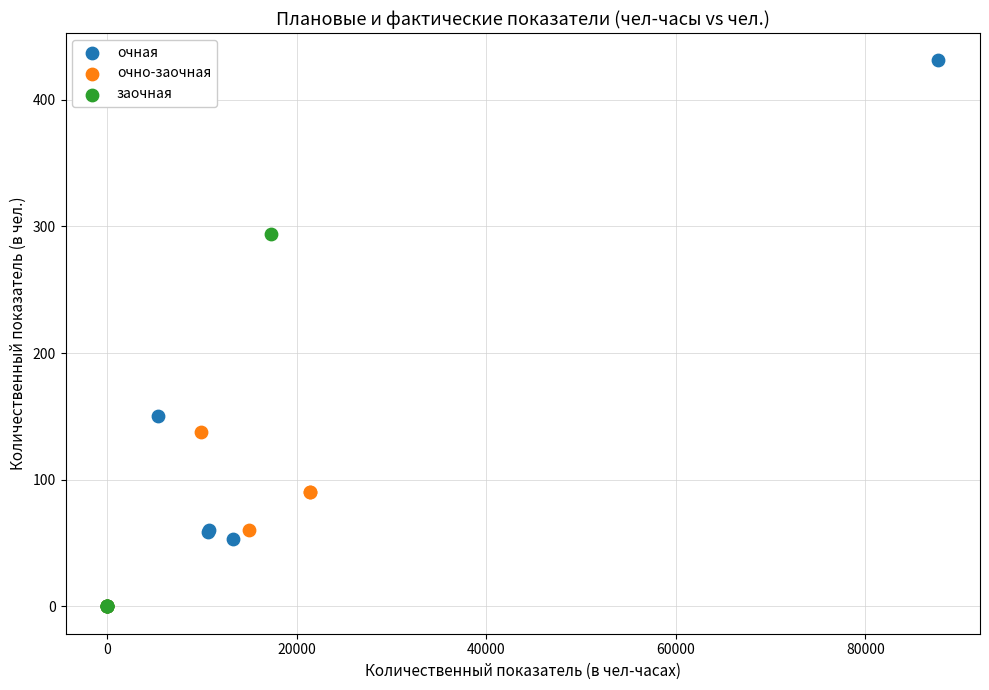

Which series has the widest spread of Y values?

очная